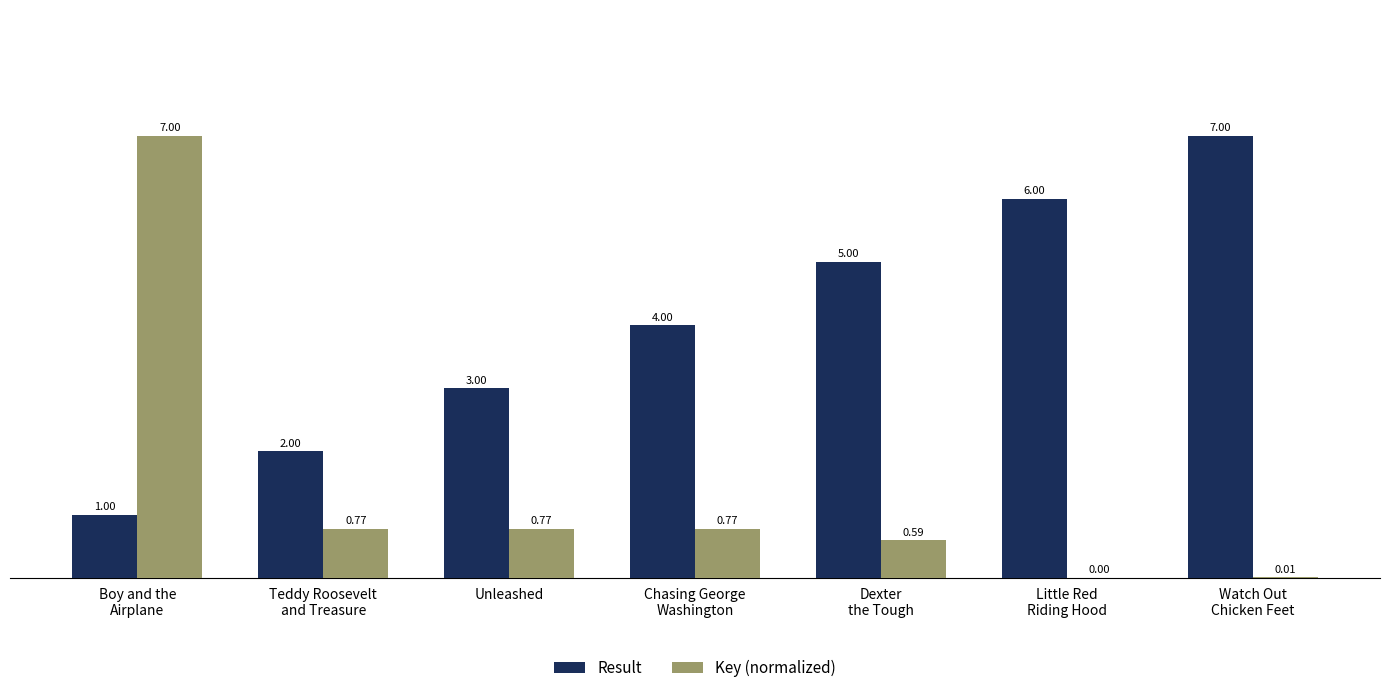

How many categories are shown in the chart?

7